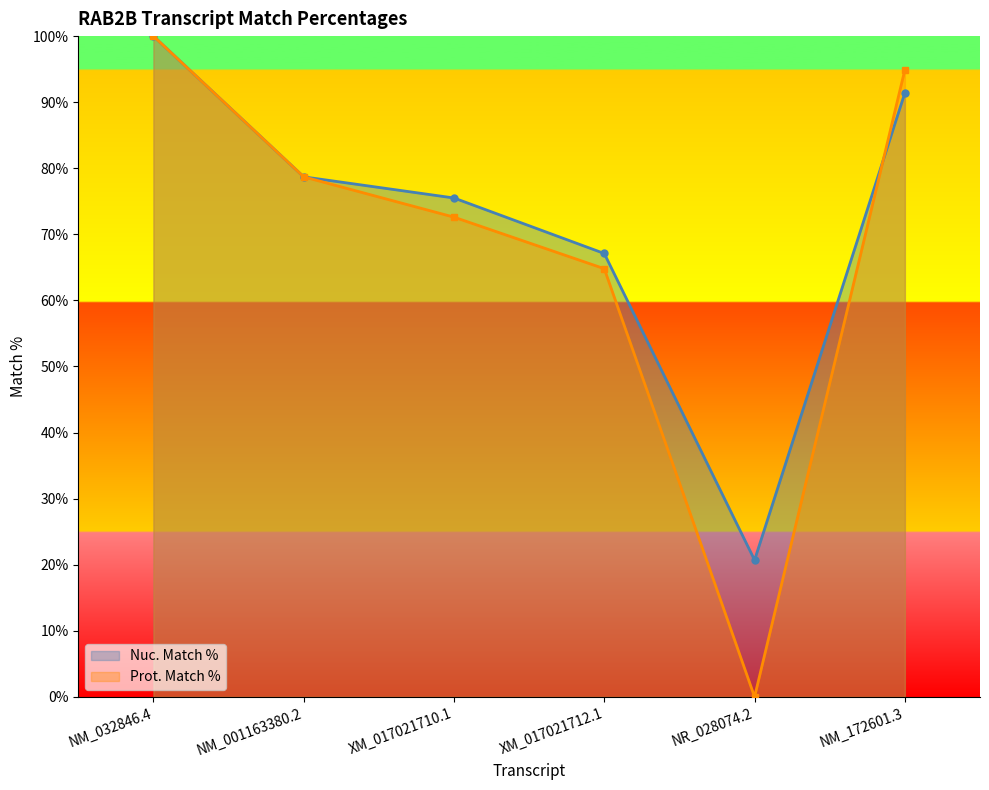

What is the difference between the maximum and minimum values in the Nuc. Match % series?

79.3